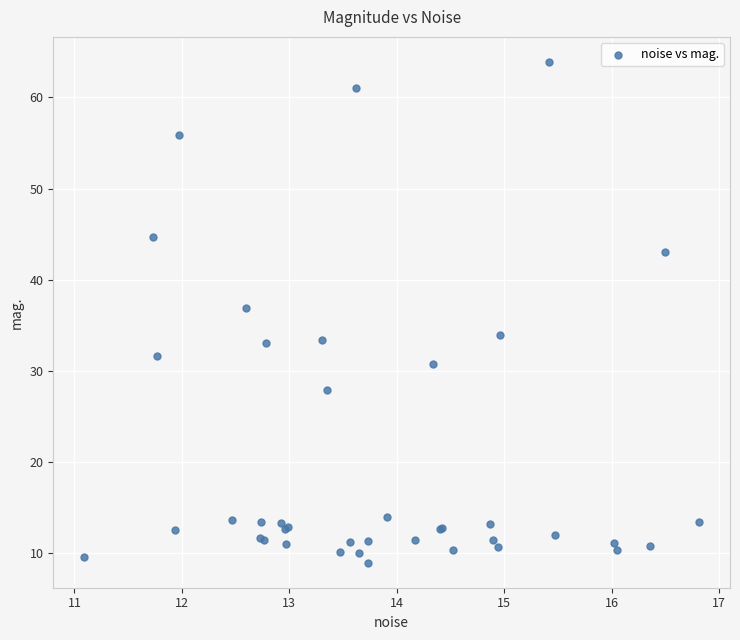

What Y value in the scatter plot is closest to 36?

36.9